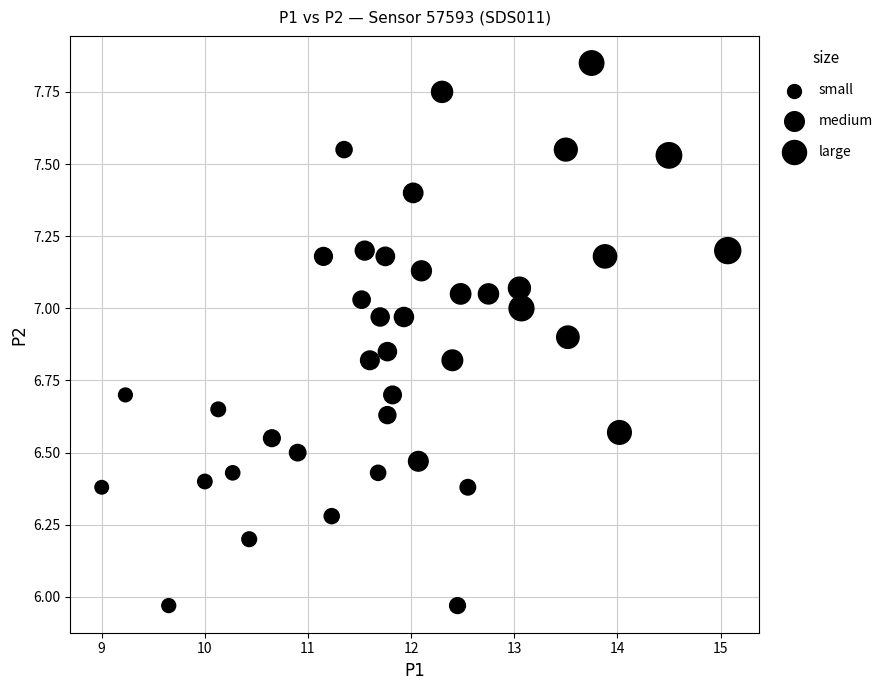

What is the range of Y values (max minus min)?

1.9